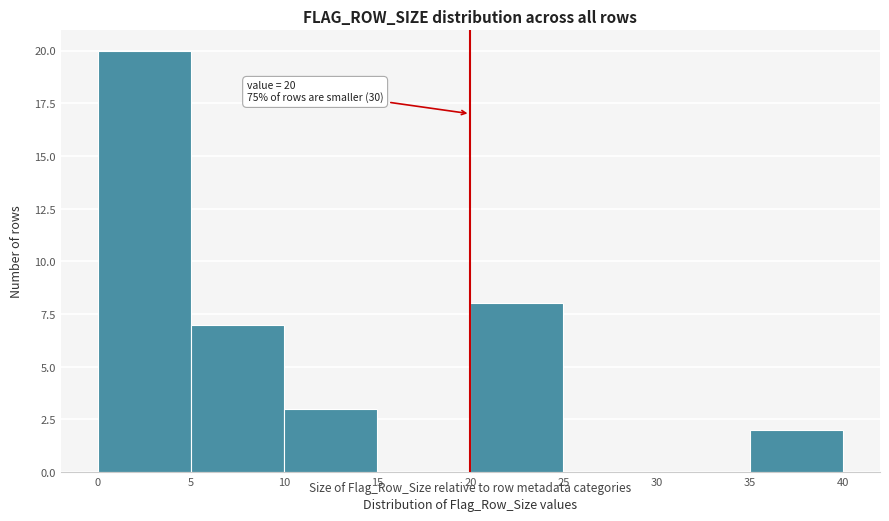

Over which range of the x-axis is the bar tallest?

0 to 5